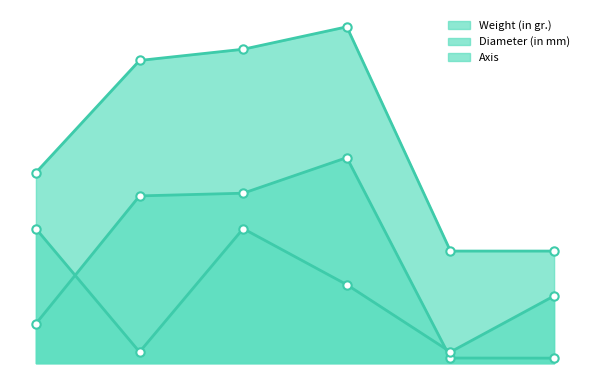

List the series in order of their overall mean, lowest first.

Axis line, Weight (in gr.) line, Diameter (in mm) line